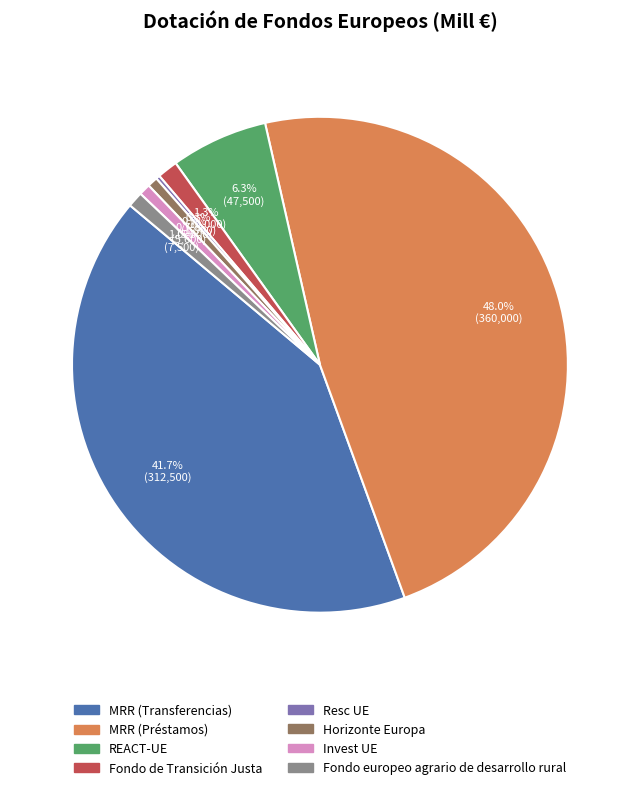

Is it true that MRR (Transferencias) is 42% of the pie?

True